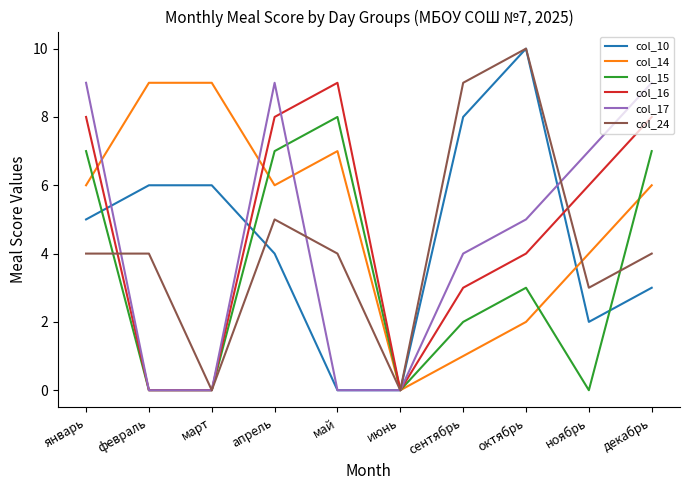

Reading left to right, transcribe all the data shown in this chart.

col_10: январь=5	февраль=6	март=6	апрель=4	май=0	июнь=0	сентябрь=8	октябрь=10	ноябрь=2	декабрь=3
col_14: январь=6	февраль=9	март=9	апрель=6	май=7	июнь=0	сентябрь=1	октябрь=2	ноябрь=4	декабрь=6
col_15: январь=7	февраль=0	март=0	апрель=7	май=8	июнь=0	сентябрь=2	октябрь=3	ноябрь=0	декабрь=7
col_16: январь=8	февраль=0	март=0	апрель=8	май=9	июнь=0	сентябрь=3	октябрь=4	ноябрь=6	декабрь=8
col_17: январь=9	февраль=0	март=0	апрель=9	май=0	июнь=0	сентябрь=4	октябрь=5	ноябрь=7	декабрь=9
col_24: январь=4	февраль=4	март=0	апрель=5	май=4	июнь=0	сентябрь=9	октябрь=10	ноябрь=3	декабрь=4